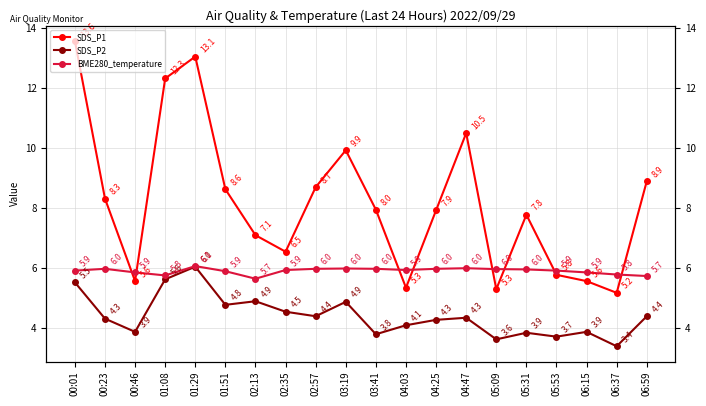

What is the label of the 20th point from the right?

00:01